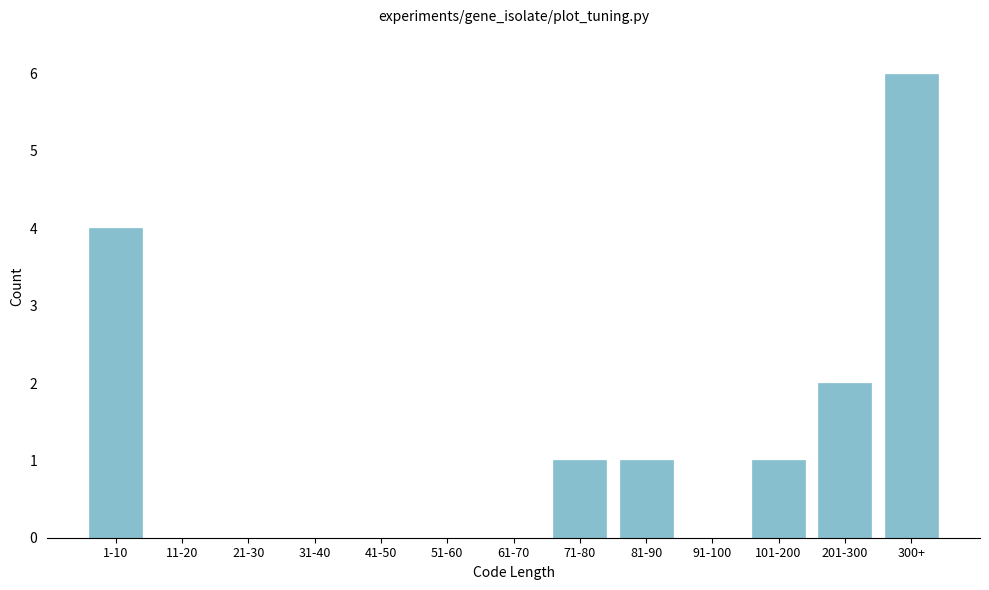

Reading right to left, extract all data points from this chart.

300+=6	201-300=2	101-200=1	91-100=0	81-90=1	71-80=1	61-70=0	51-60=0	41-50=0	31-40=0	21-30=0	11-20=0	1-10=4